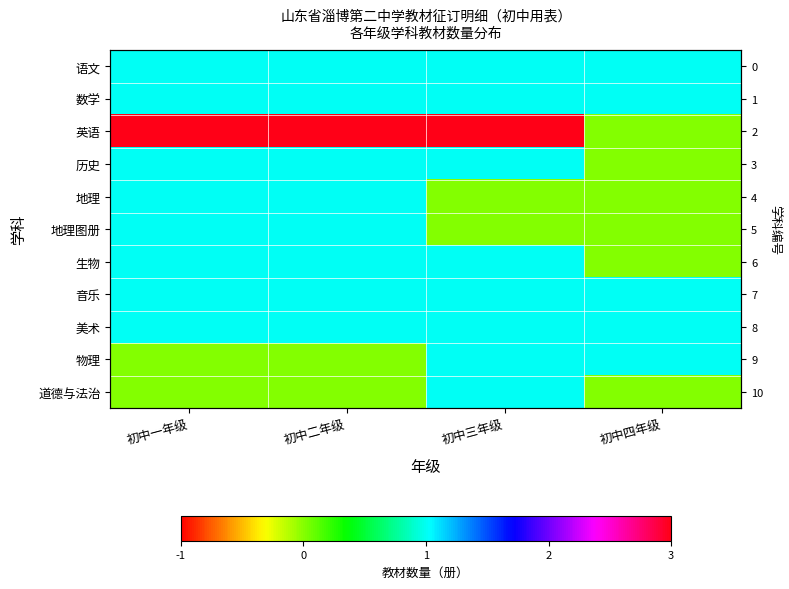

How many data points does each series have?

4